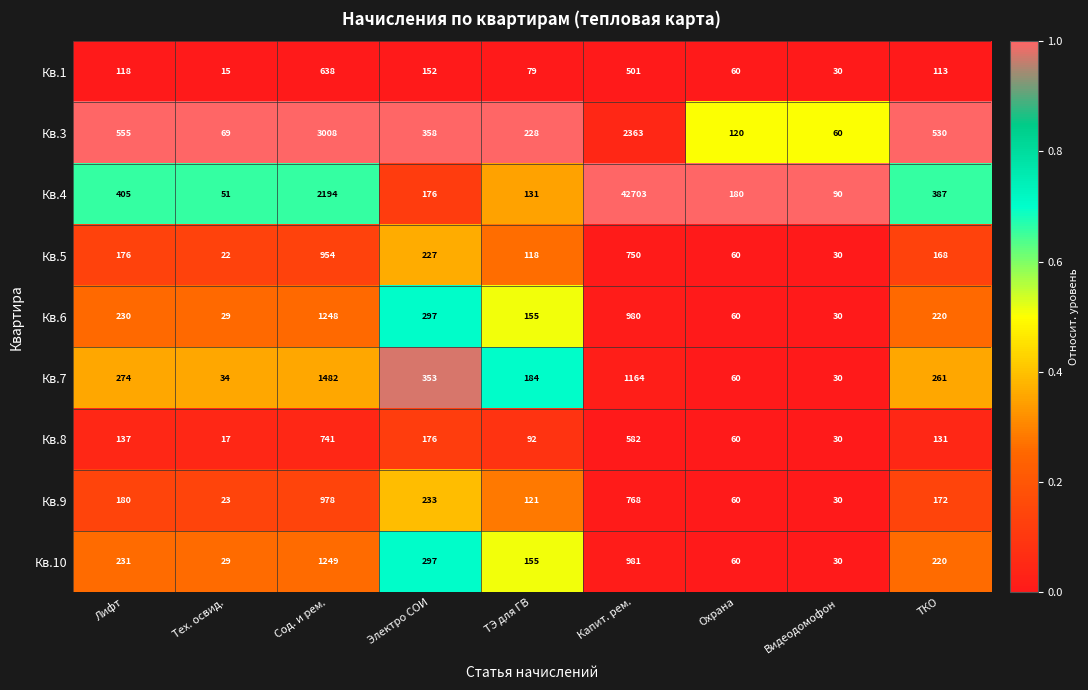

What is the highest value of the Кв.3 series?

3008